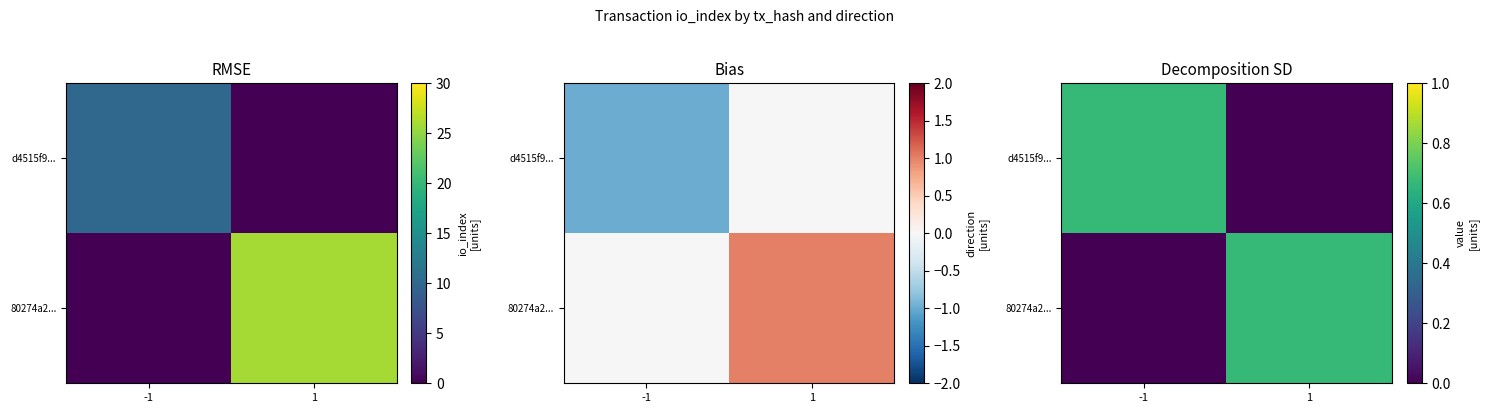

What is the average value of the 80274a2... series?

0.3